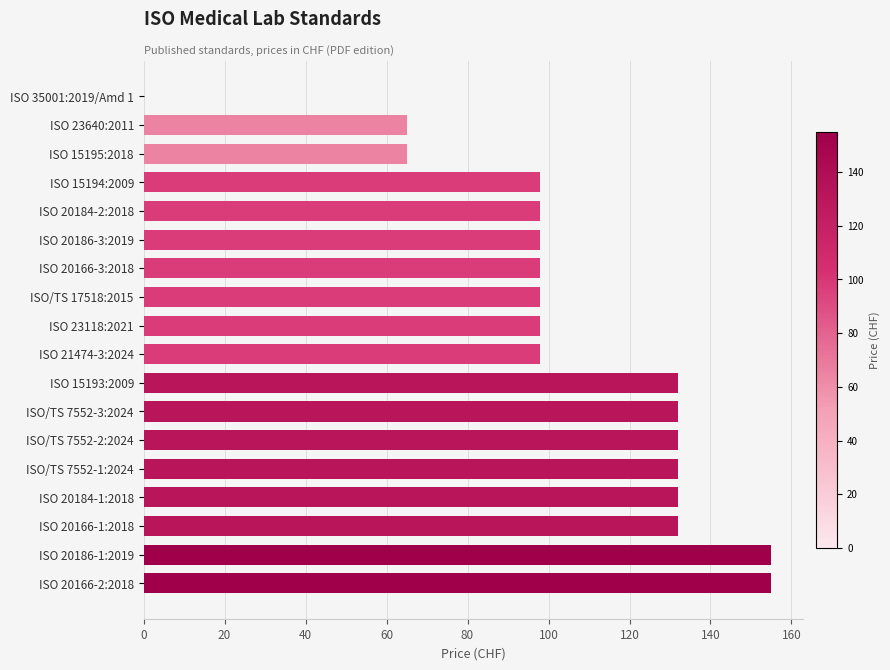

Reading bottom to top, list all the values displayed in this chart.

ISO 20166-2:2018=155	ISO 20186-1:2019=155	ISO 20166-1:2018=132	ISO 20184-1:2018=132	ISO/TS 7552-1:2024=132	ISO/TS 7552-2:2024=132	ISO/TS 7552-3:2024=132	ISO 15193:2009=132	ISO 21474-3:2024=98	ISO 23118:2021=98	ISO/TS 17518:2015=98	ISO 20166-3:2018=98	ISO 20186-3:2019=98	ISO 20184-2:2018=98	ISO 15194:2009=98	ISO 15195:2018=65	ISO 23640:2011=65	ISO 35001:2019/Amd 1=0